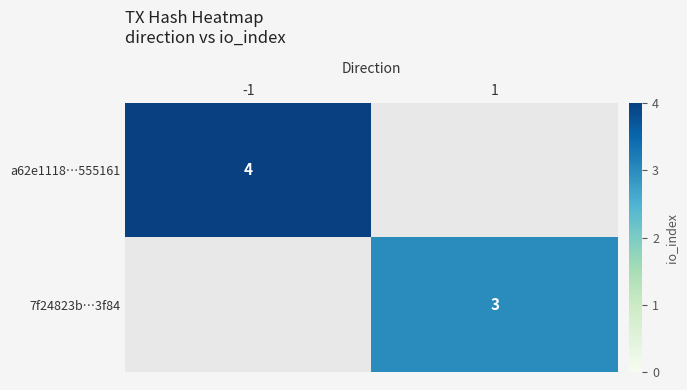

Between 1 and -1, which is larger?

-1